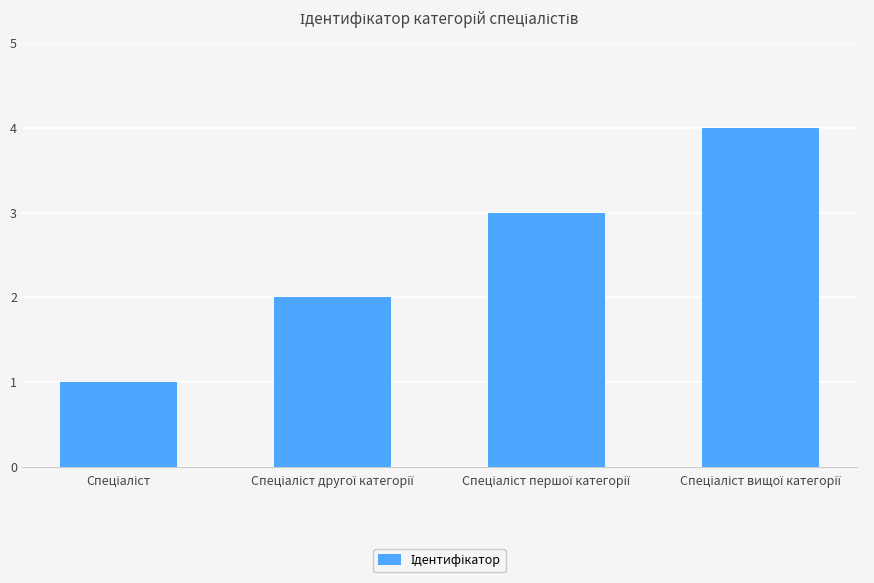

Are the bars grouped side by side (vs. stacked)?

No